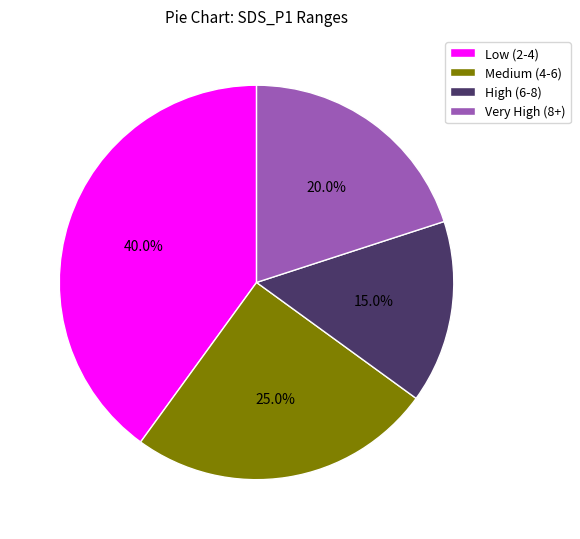

What is the ratio of the value at Medium (4-6) to the value at Very High (8+)?

1.2